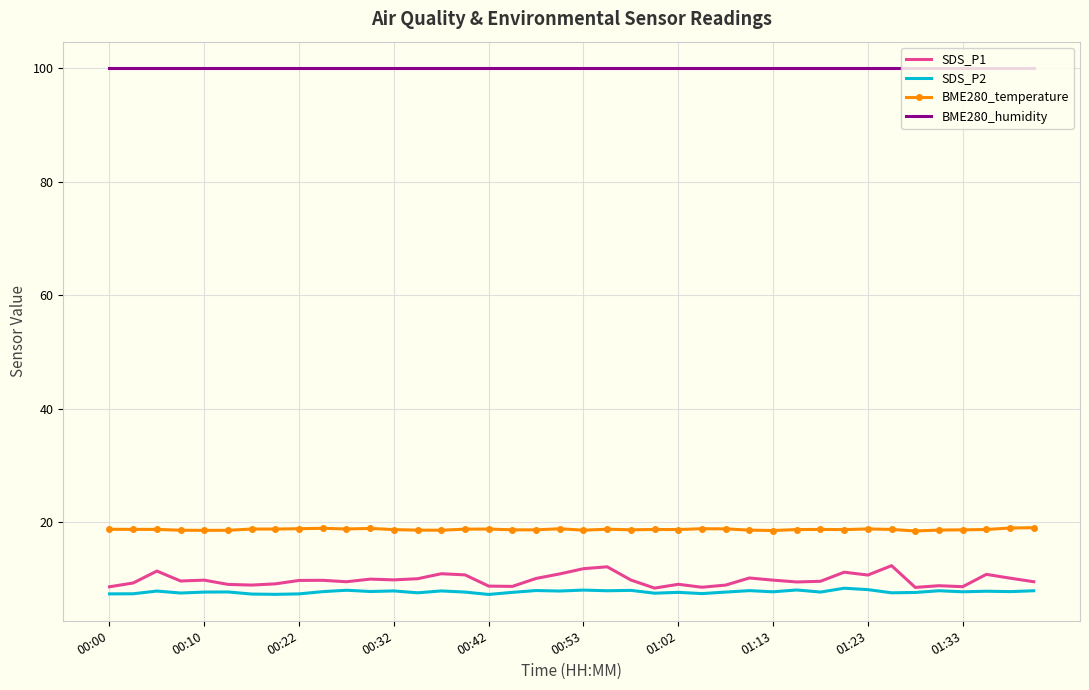

True or false: BME280_temperature and BME280_humidity intersect in this chart.

False